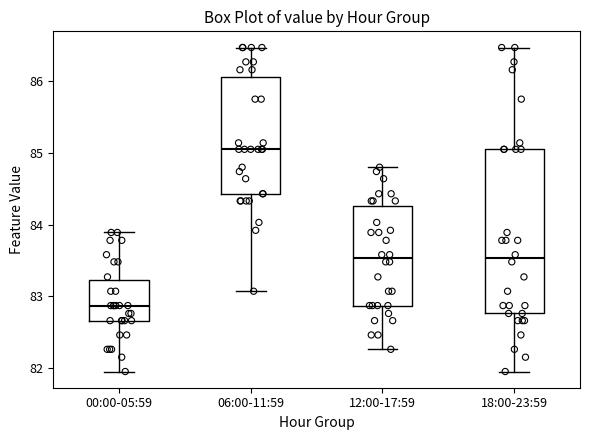

Reading left to right, read every box against the y-axis: the position of its median line, the range the box covers, and the ends of its whiskers. The values are not printed on the chart, so give them approximately, as read against the axis.

00:00-05:59: median 82.9, box 82.7 to 83.2, whiskers 82.0 to 83.9
06:00-11:59: median 85.1, box 84.4 to 86.1, whiskers 83.1 to 86.5
12:00-17:59: median 83.5, box 82.9 to 84.3, whiskers 82.3 to 84.8
18:00-23:59: median 83.5, box 82.8 to 85.1, whiskers 82.0 to 86.5